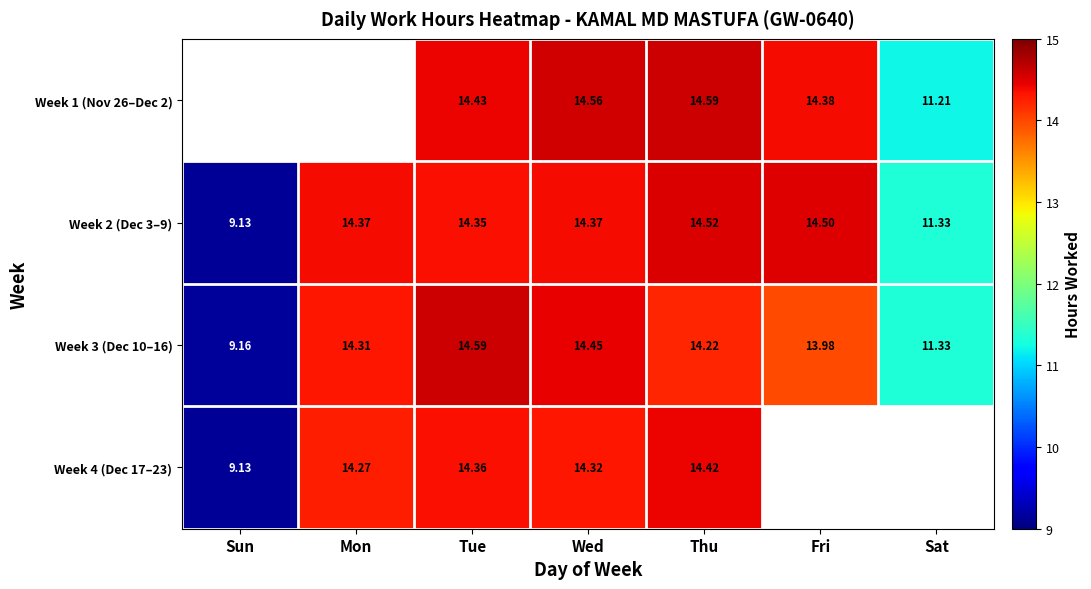

What is the total value across all series at Wed?

57.7